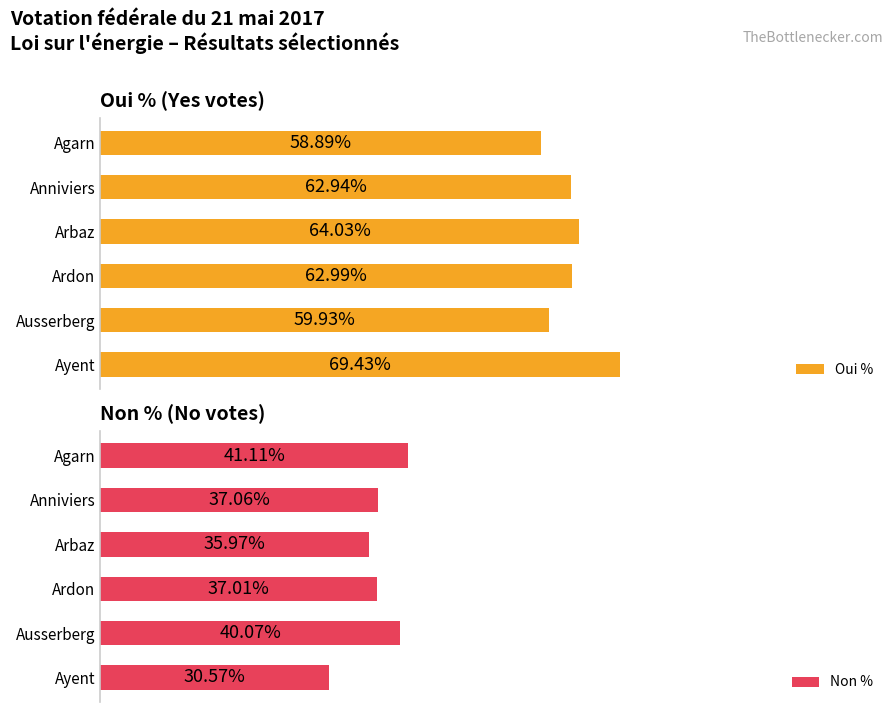

Reading left to right, transcribe all the data shown in this chart.

Oui %: 58.9	62.9	64.0	63.0	59.9	69.4
Non %: 41.1	37.1	36.0	37.0	40.1	30.6